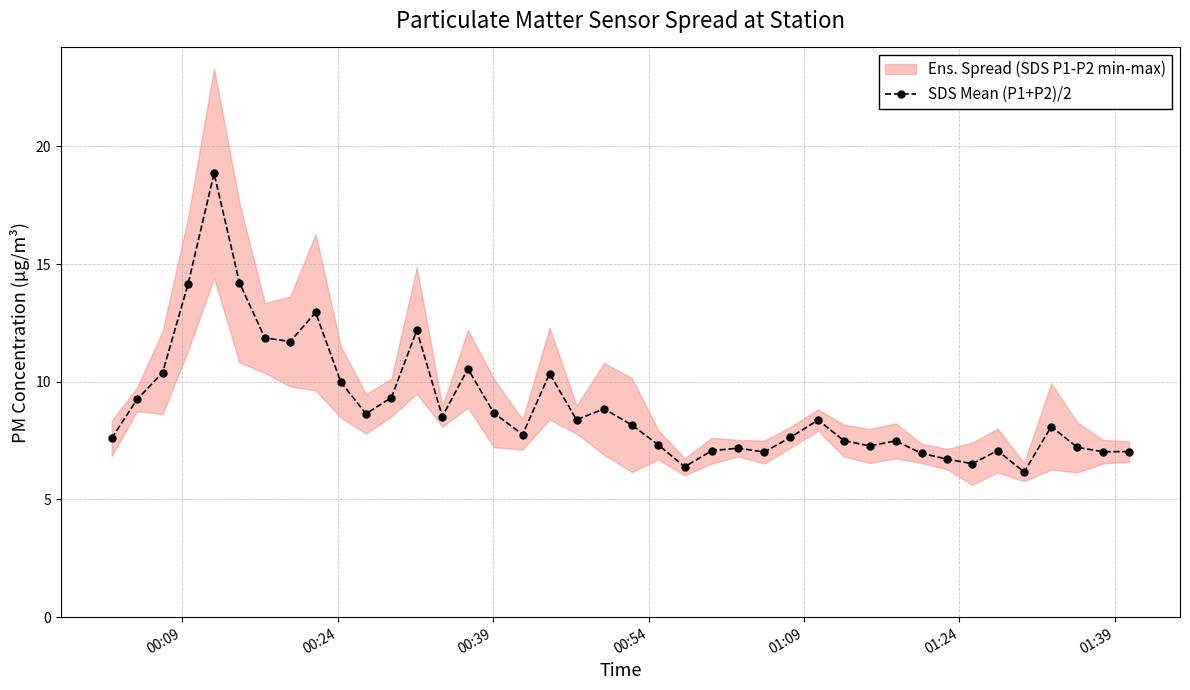

How many values exceed 8?

21